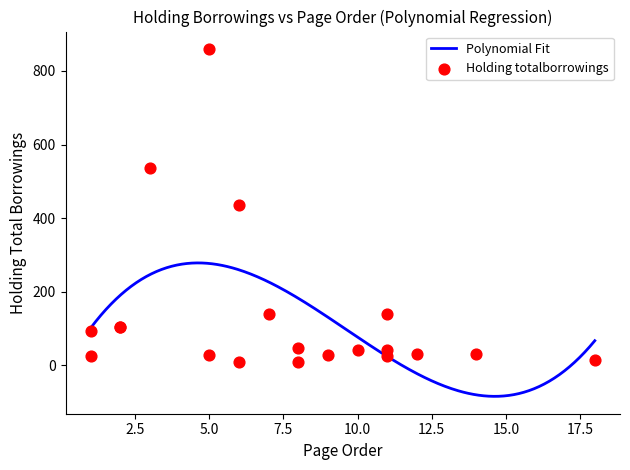

What is the change in value from 2 to 7?

+78